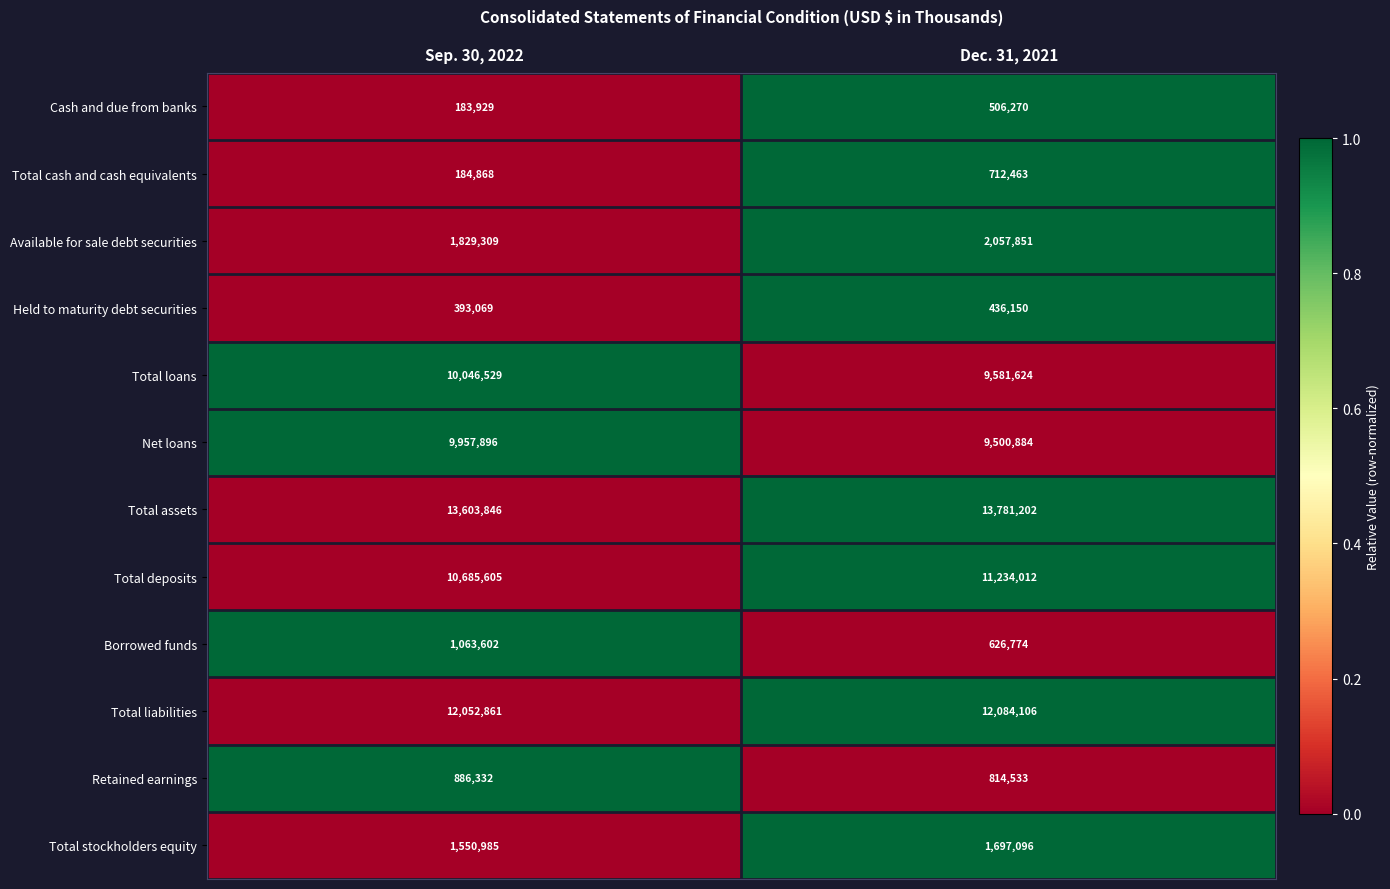

The value of Borrowed funds at Dec. 31, 2021 is 626774. True or false?

True